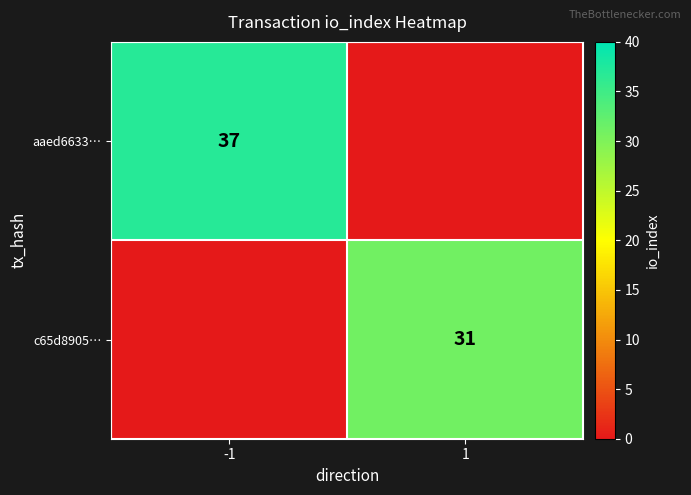

True or false: c65d8905… has a value of 31 at 1.

True